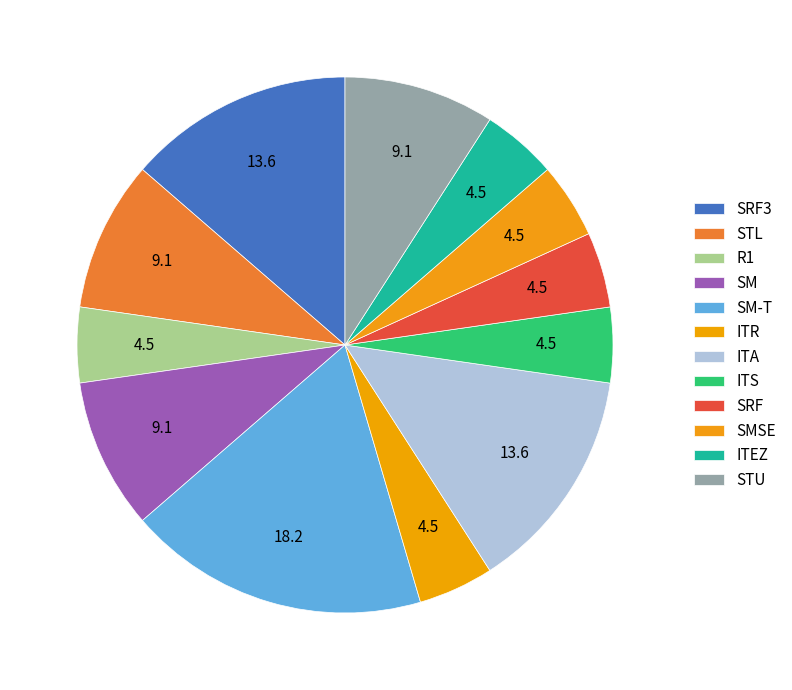

To the nearest percent, what is the difference between the largest and smallest slice percentages?

14%